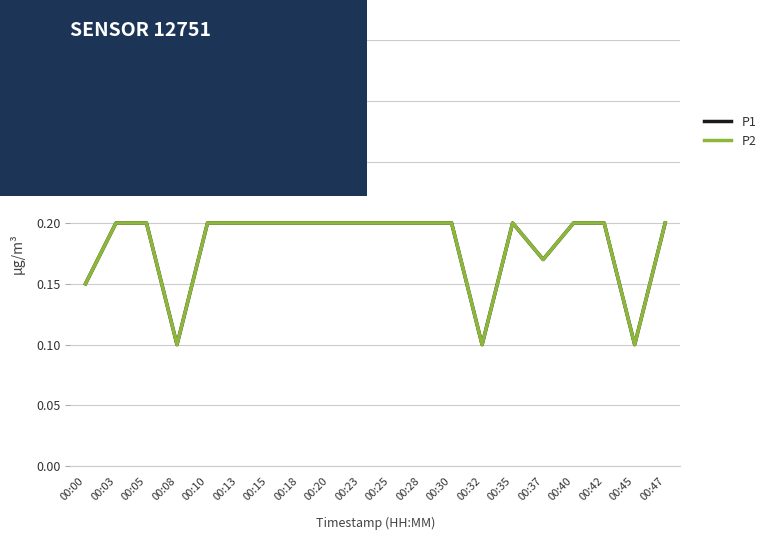

What is the sum of all P2 values?

3.6